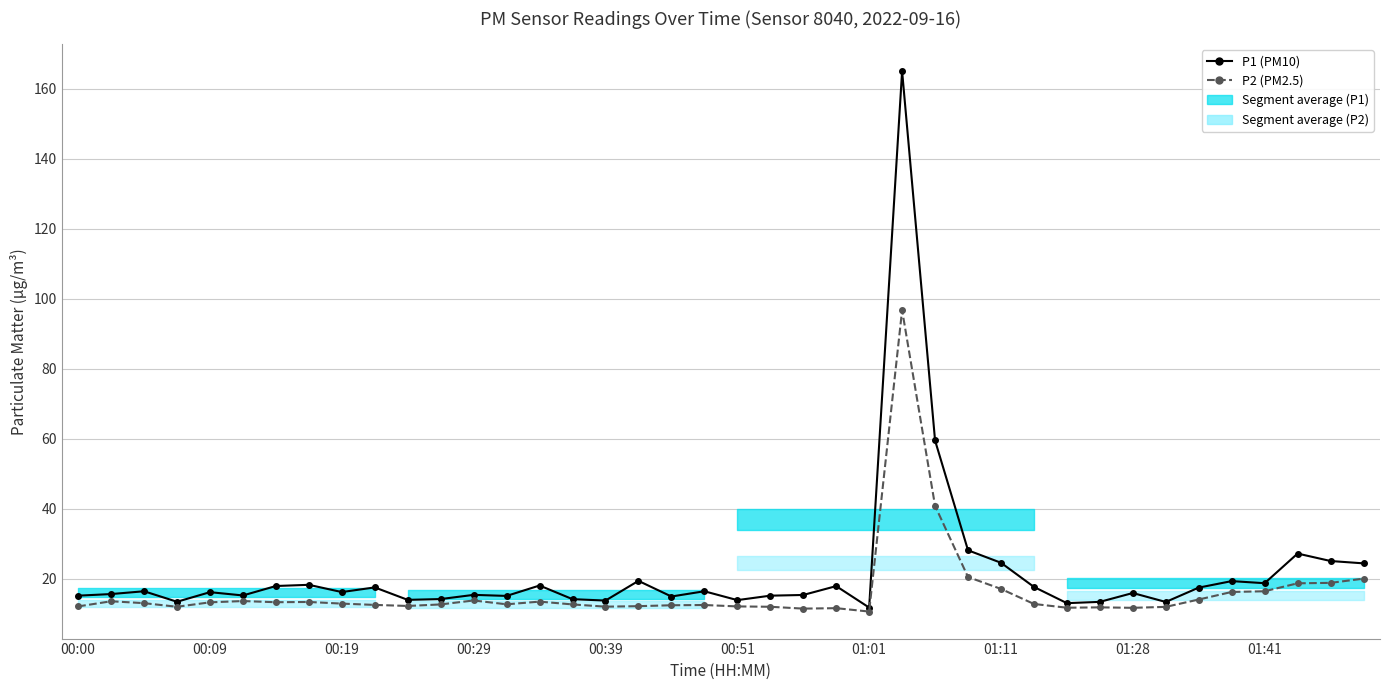

Which series changed the most between 15 and 35?

P1 (PM10)